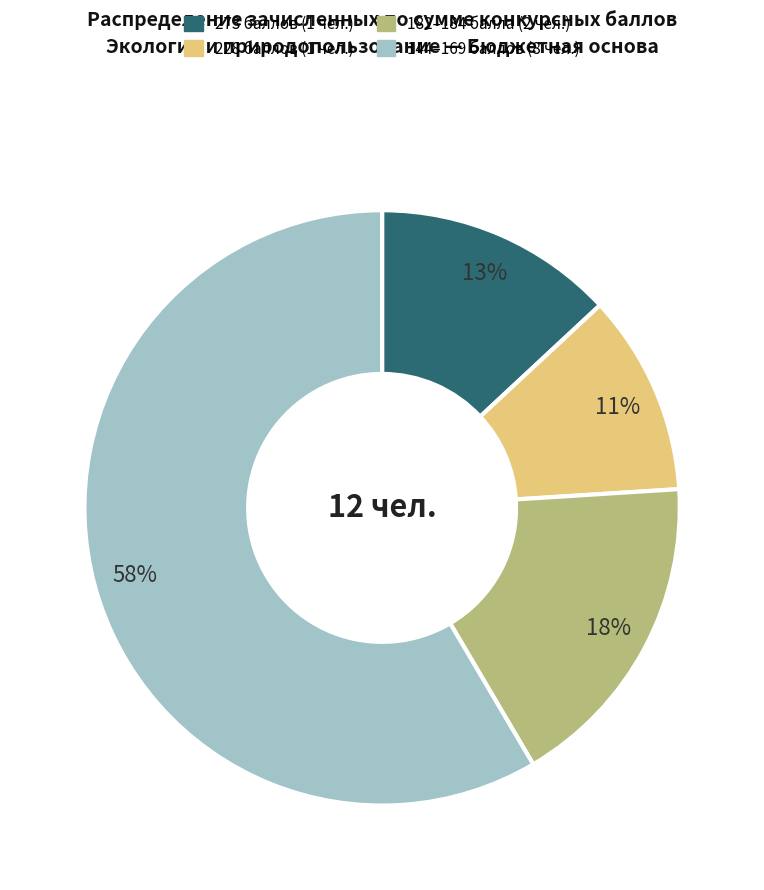

To the nearest percent, what is the average slice percentage?

25%